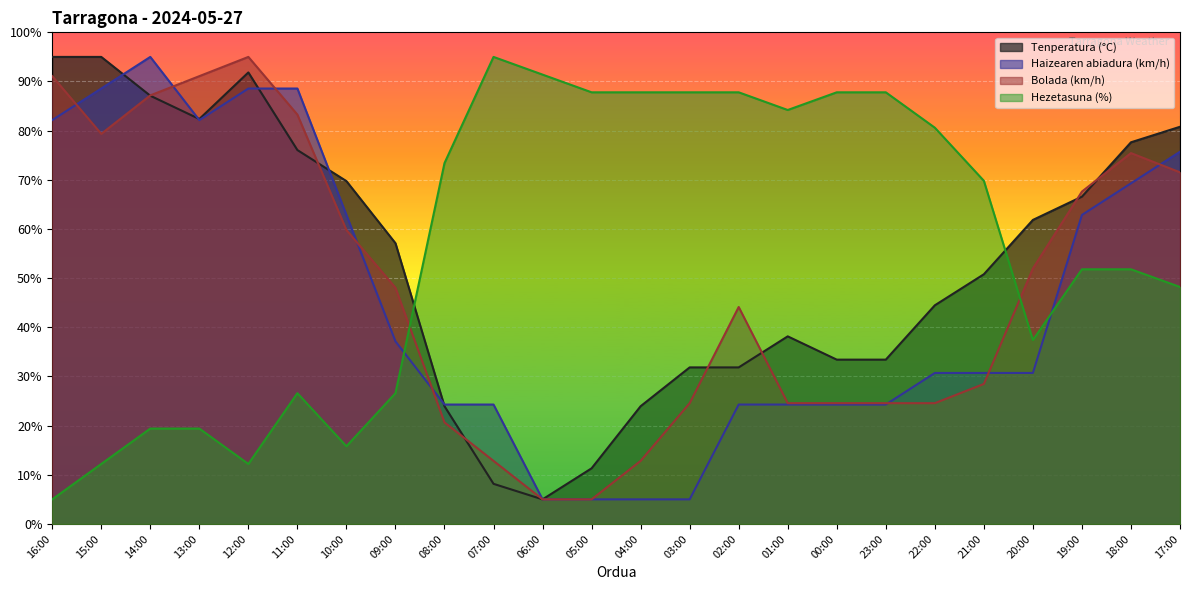

List the series in order of their overall mean, lowest first.

Haizearen abiadura (km/h), Bolada (km/h), Tenperatura (°C), Hezetasuna (%)